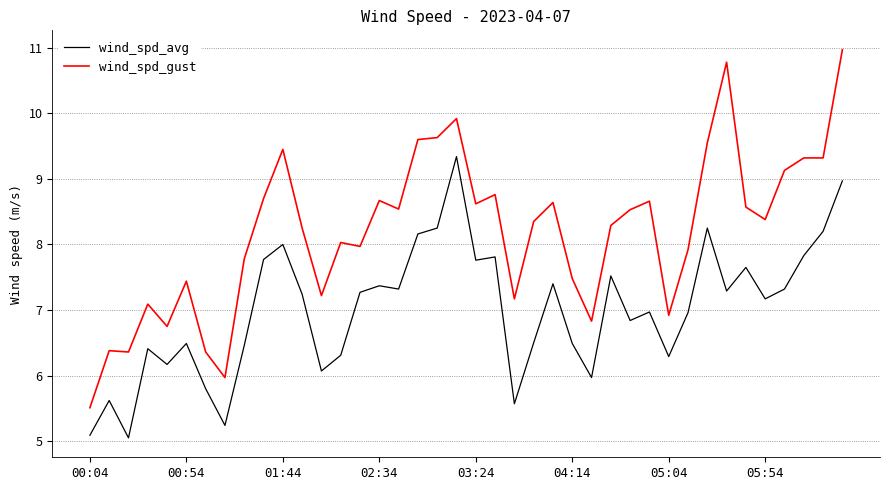

Which series has the largest range (max minus min)?

wind_spd_gust